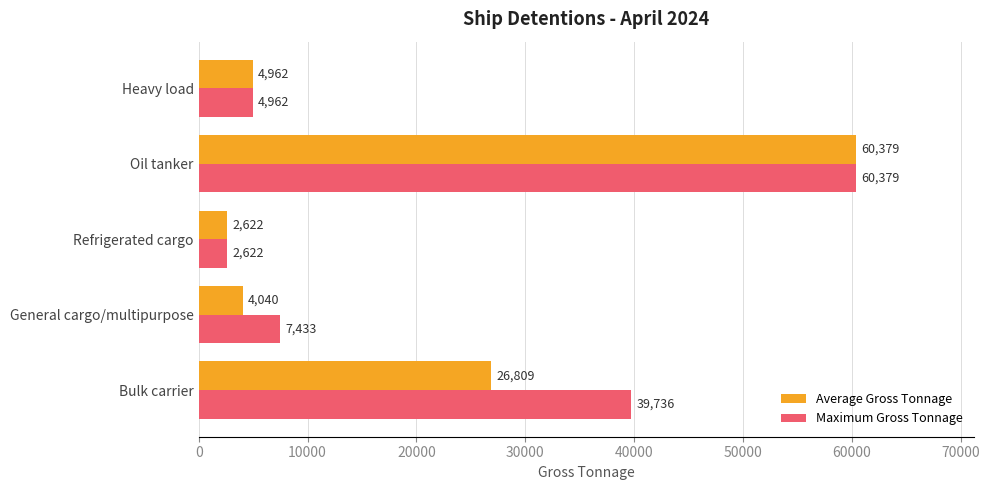

At which category does the chart reach its minimum across all series?

Refrigerated cargo